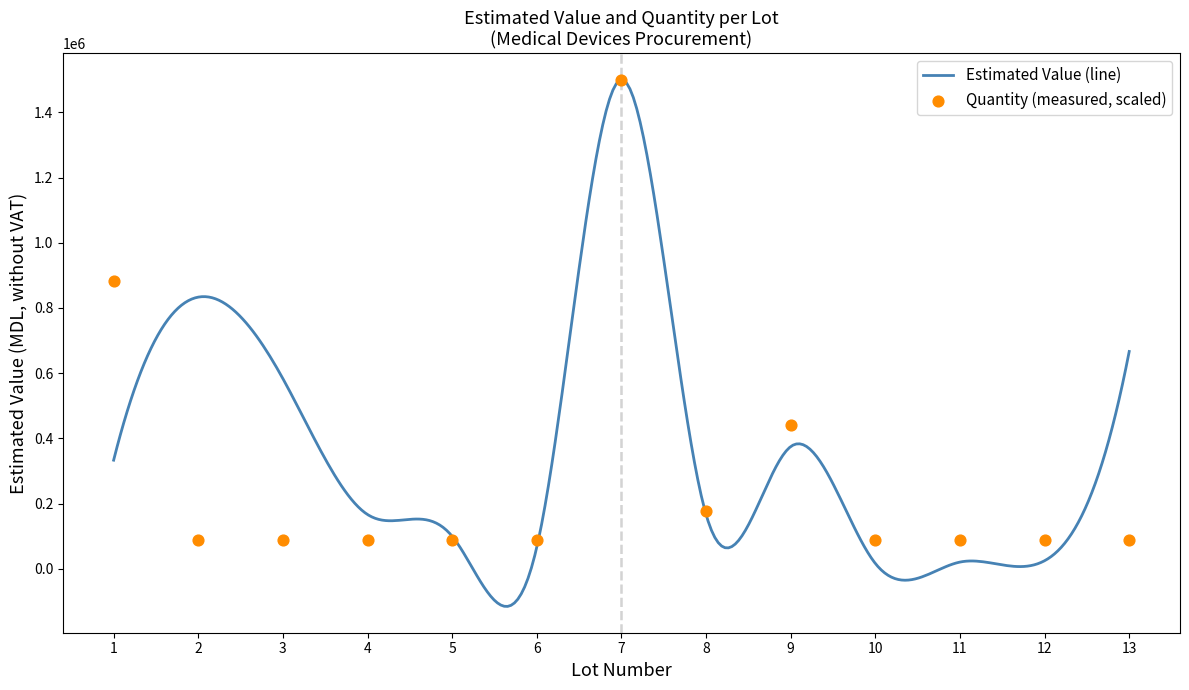

What is the change in value from 8 to 9?

+264705.9